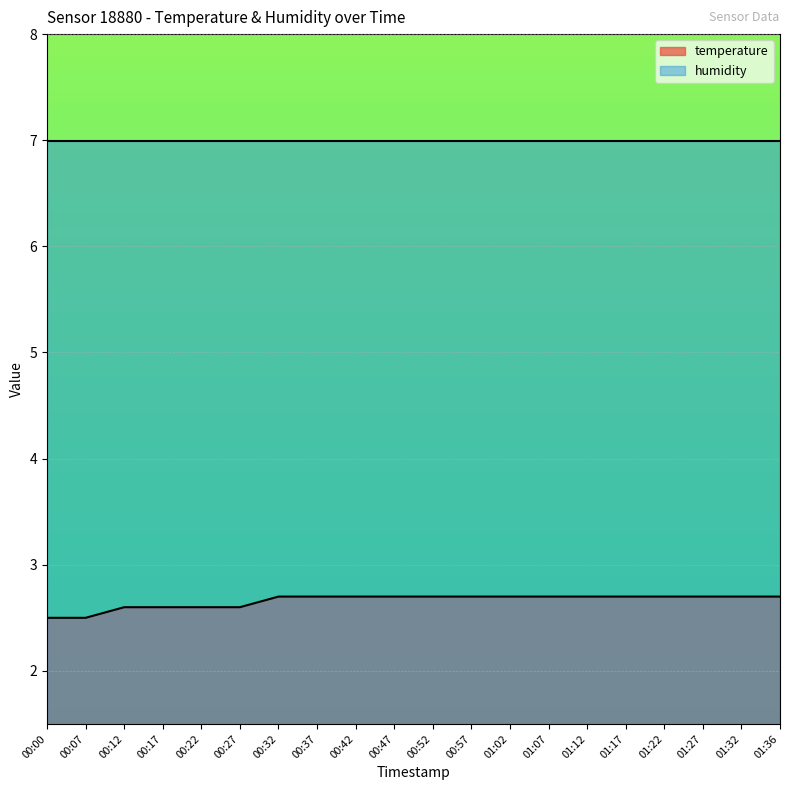

Reading left to right, what are all the values shown in this chart?

2.5	2.5	2.6	2.6	2.6	2.6	2.7	2.7	2.7	2.7	2.7	2.7	2.7	2.7	2.7	2.7	2.7	2.7	2.7	2.7